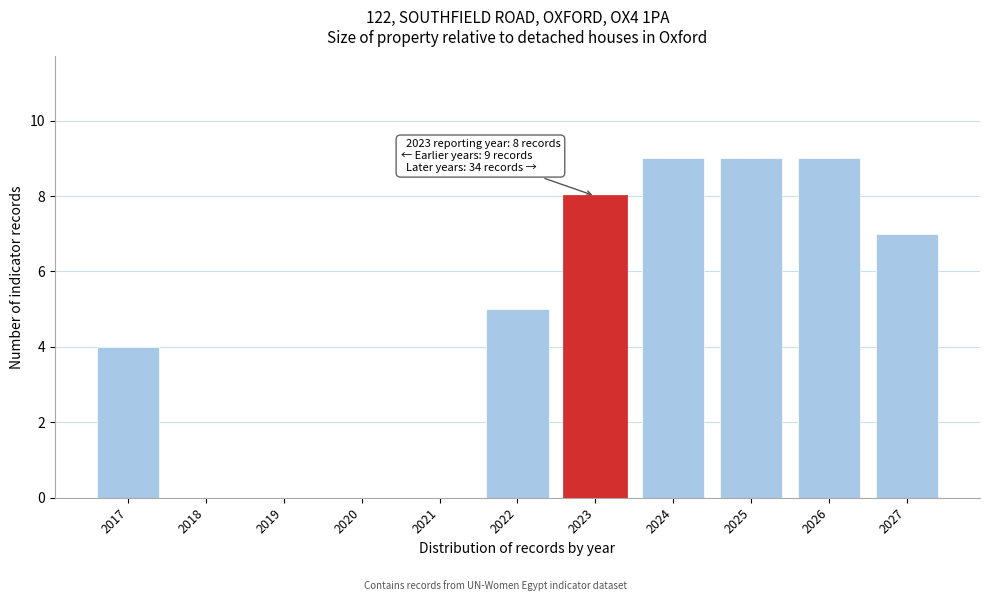

Reading left to right, list all the values displayed in this chart.

2017=4	2018=0	2019=0	2020=0	2021=0	2022=5	2023=8	2024=9	2025=9	2026=9	2027=7